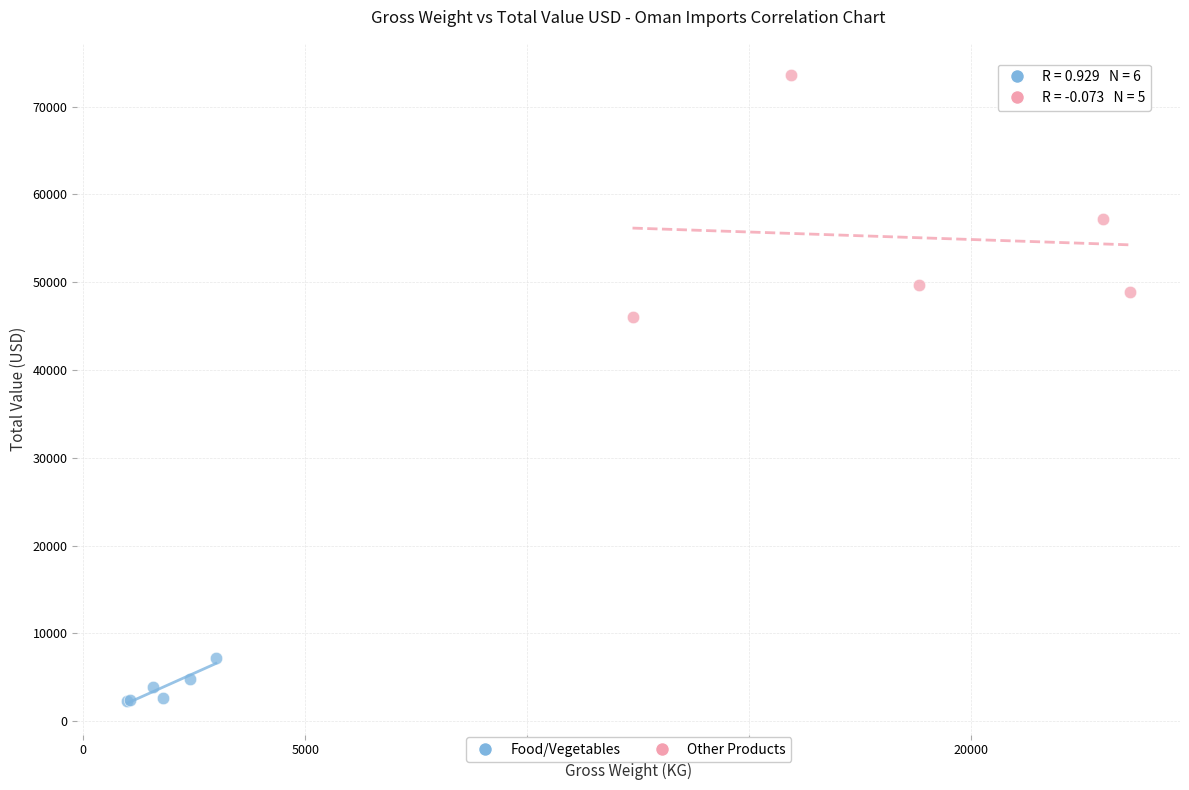

Which series has the widest spread of Y values?

Other Products